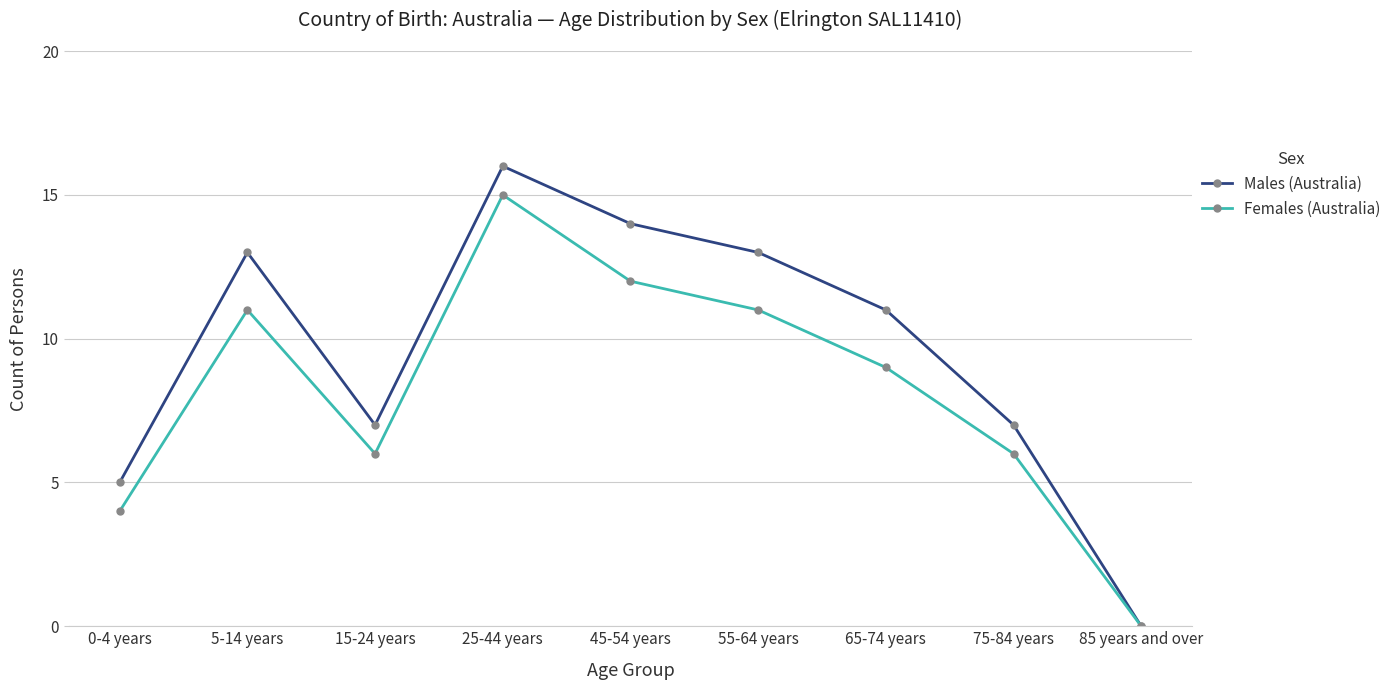

True or false: Males (Australia) has a value of 8 at 0-4 years.

False